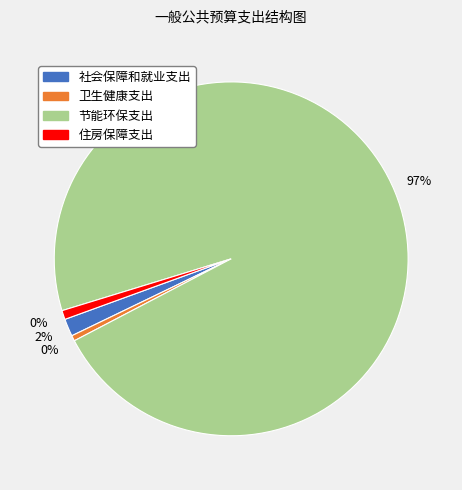

Rank the categories by value from highest to lowest.

节能环保支出, 社会保障和就业支出, 住房保障支出, 卫生健康支出